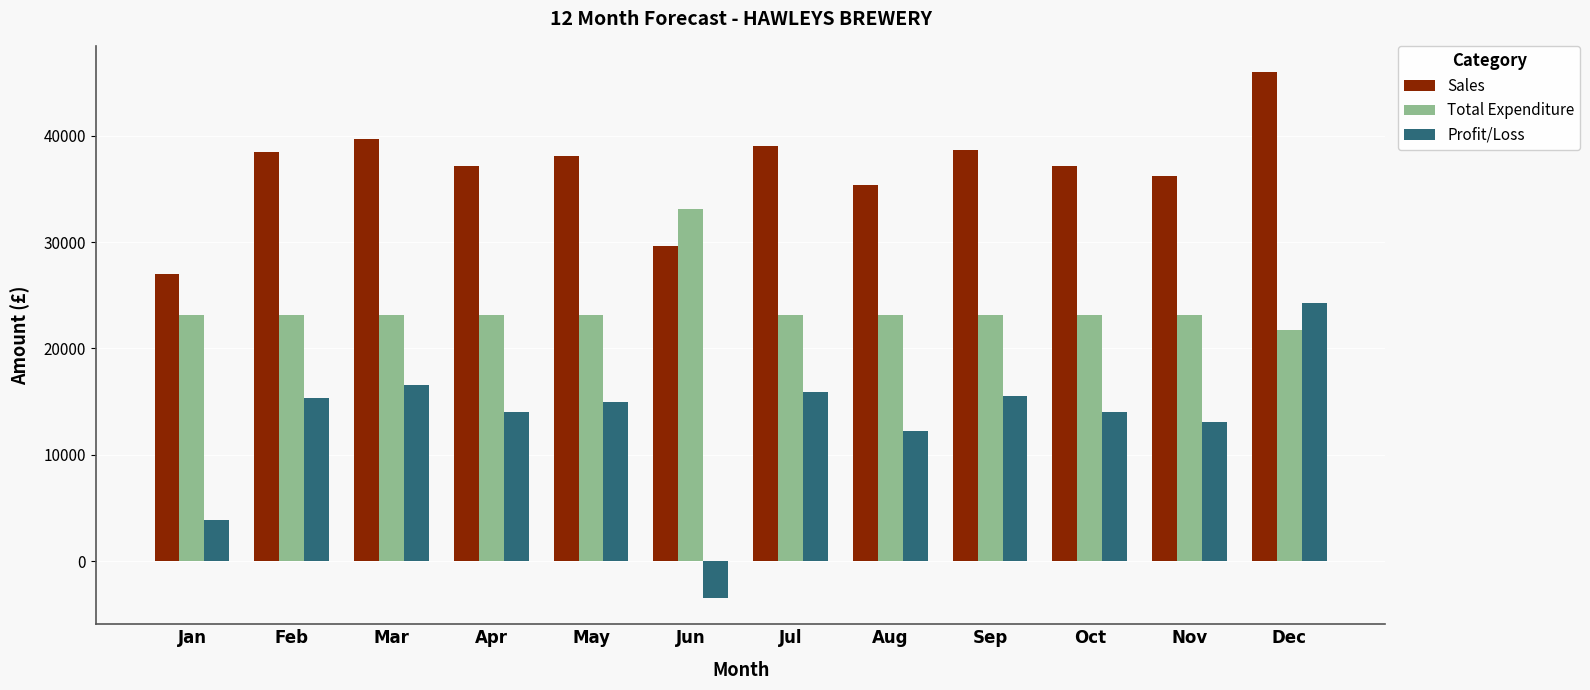

At which label does Total Expenditure reach its peak?

Jun